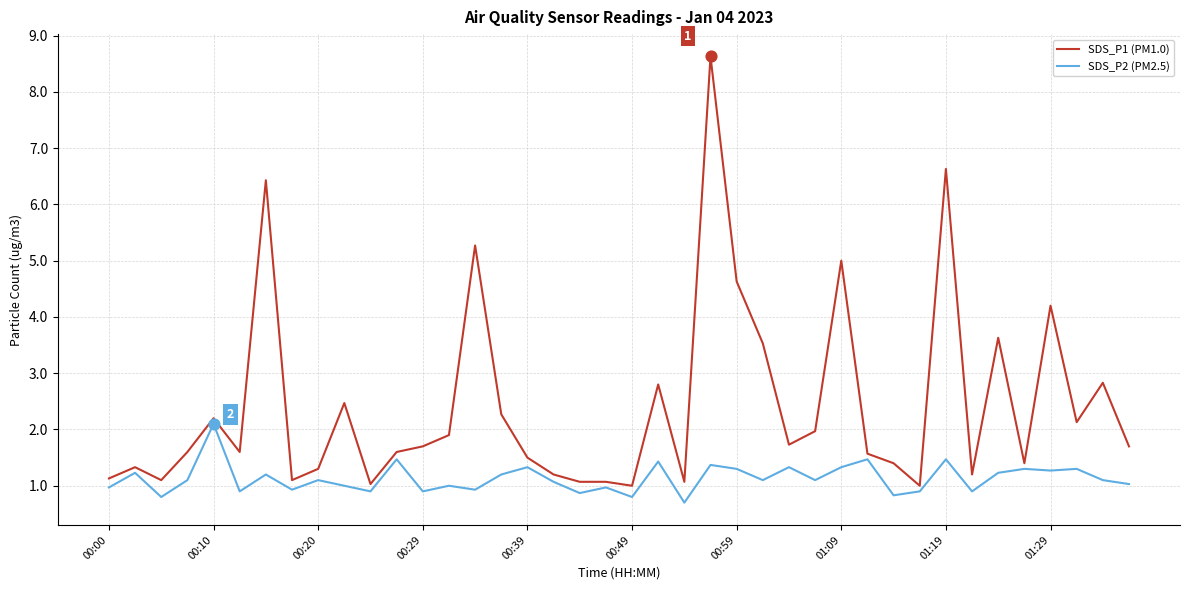

Which series has the largest total across all categories?

SDS_P1 (PM1.0)